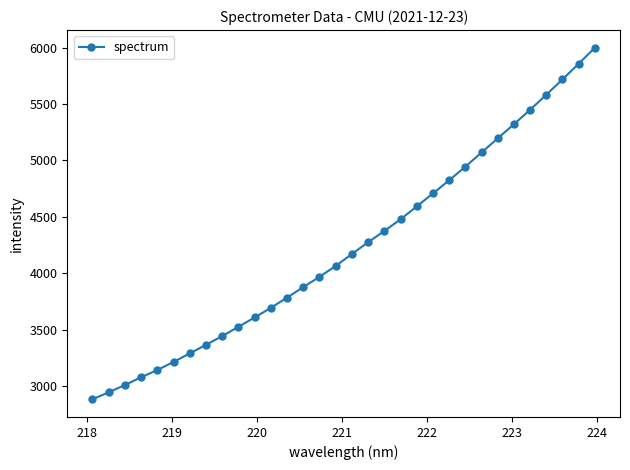

How many lines are shown in the chart?

1